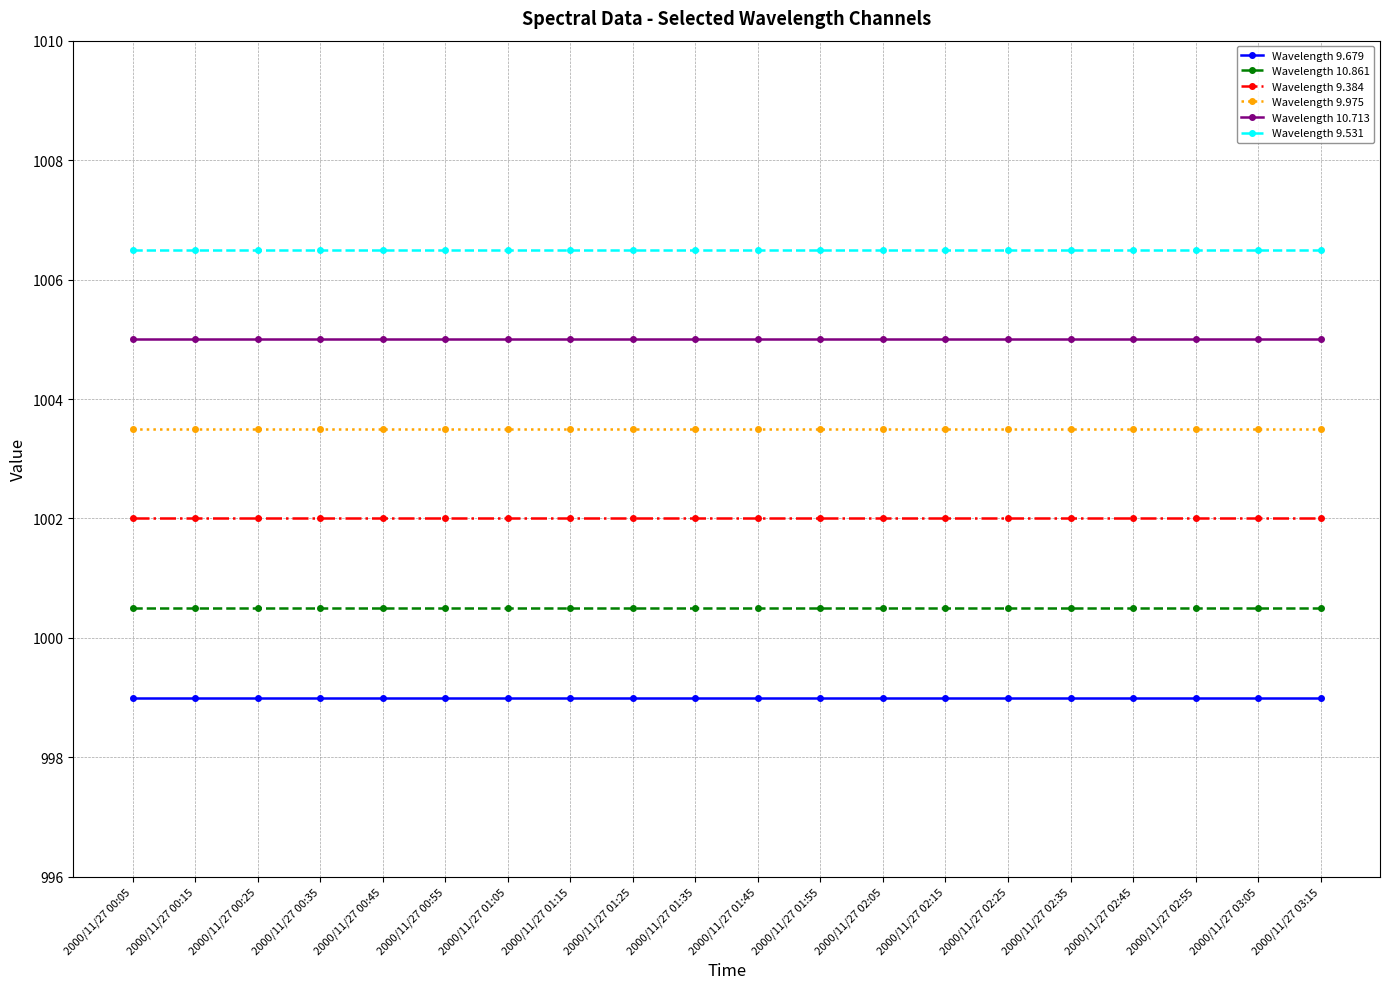

Is the value of Wavelength 9.531 at 2000/11/27 01:45 greater than the value of Wavelength 9.384 at 2000/11/27 00:35?

Yes